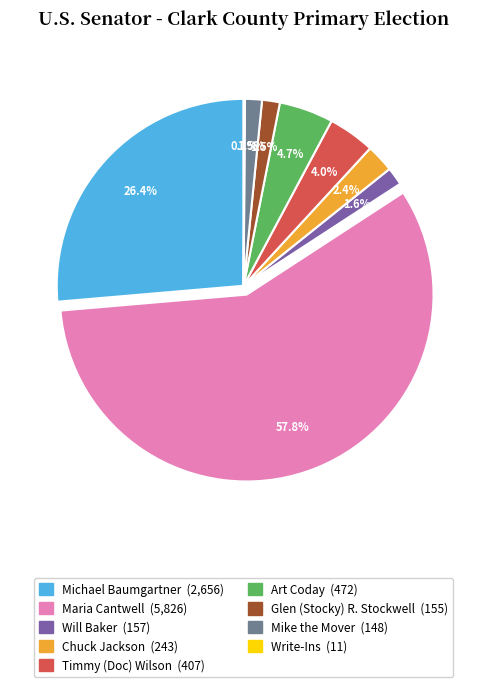

Which slice is the largest?

Maria Cantwell